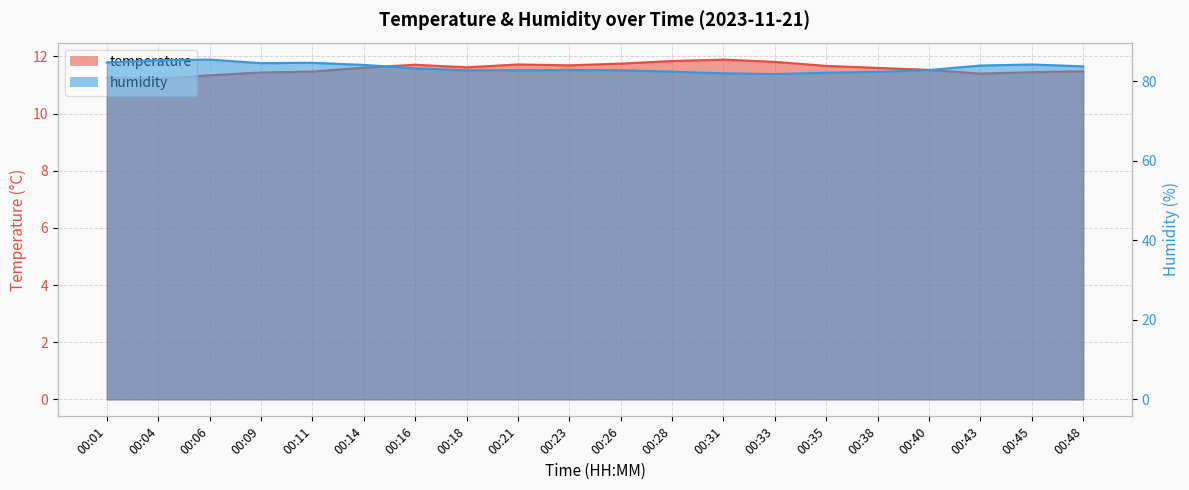

Count the number of categories in the chart.

20